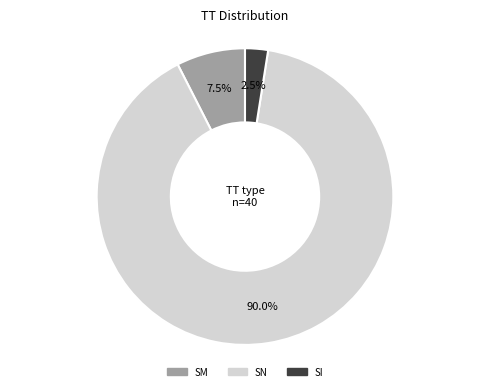

What is the change in value from SM to SN?

+33